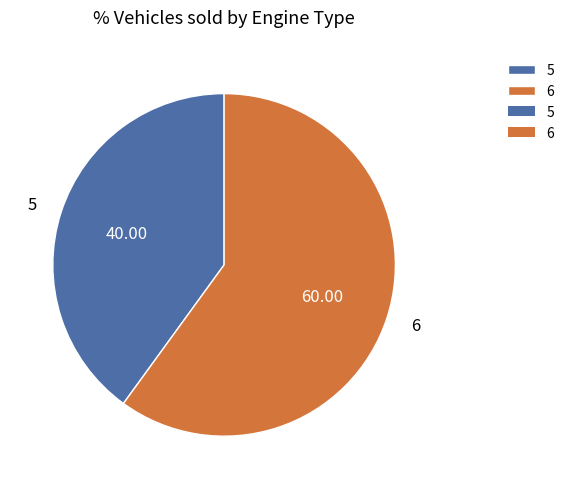

What is the smallest slice in the pie chart?

5